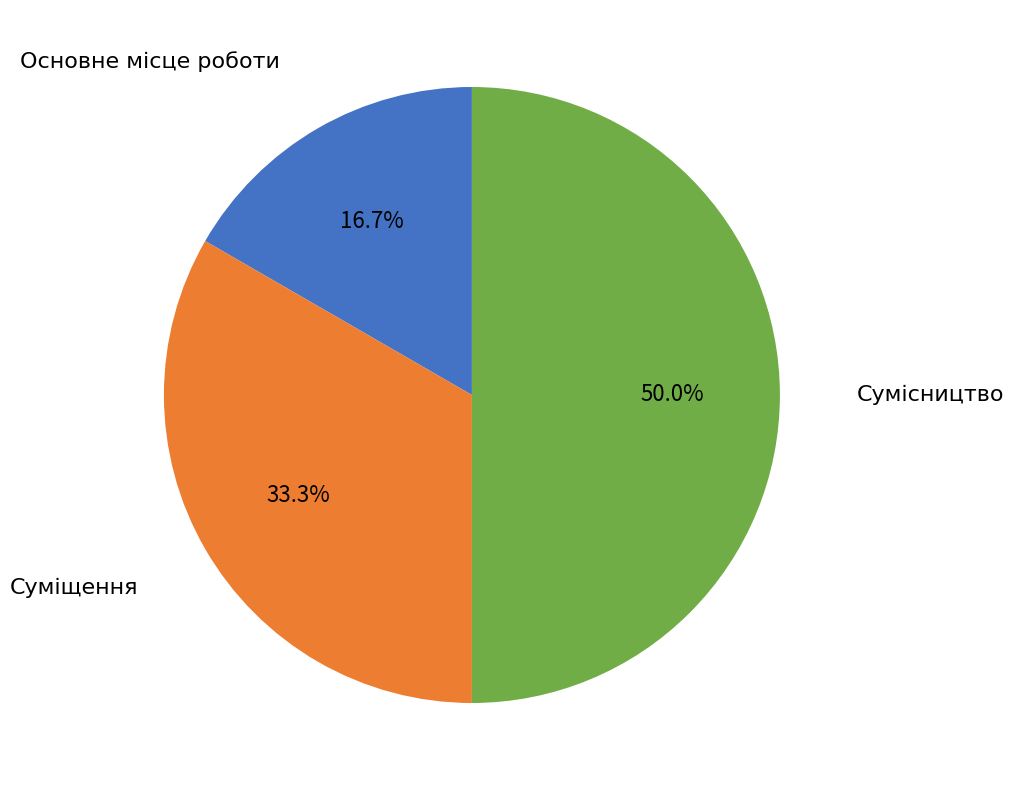

What is the ratio of the value at Сумісництво to the value at Суміщення?

1.5